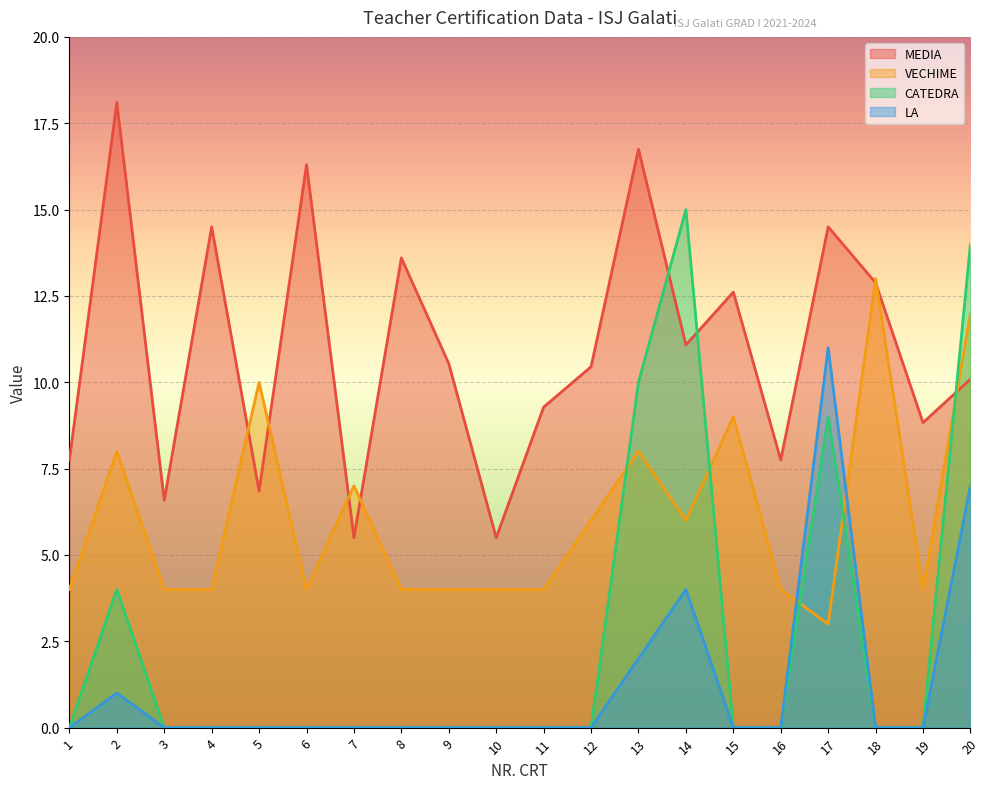

How many values in the VECHIME series exceed 4?

9